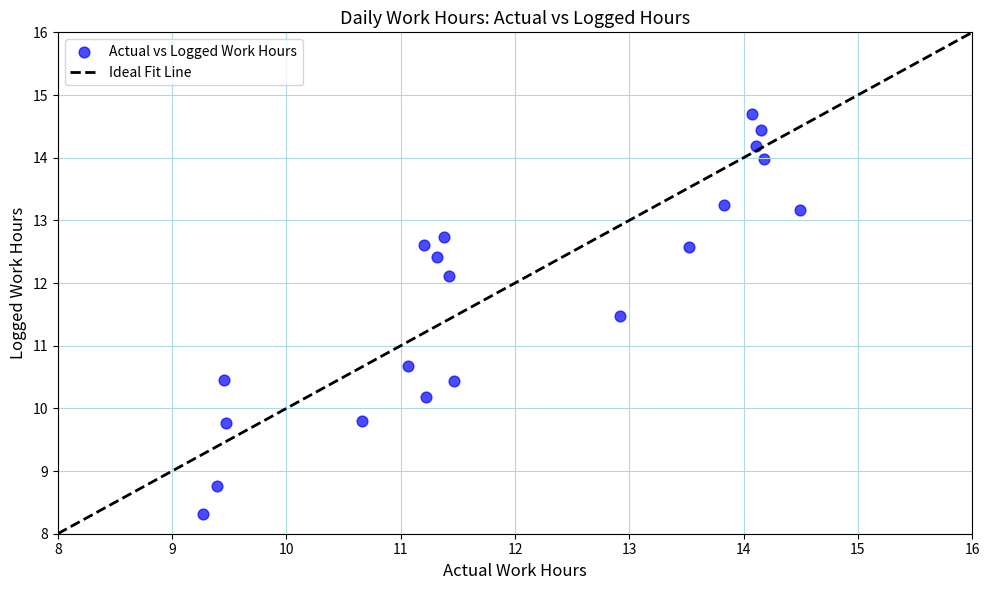

What Y value in the scatter plot is closest to 11?

10.7